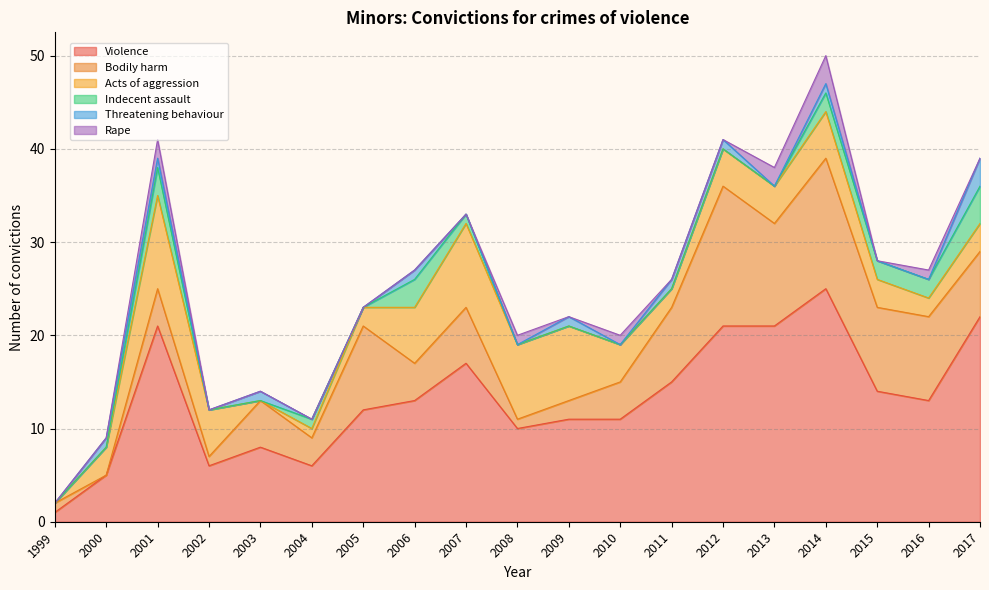

True or false: Indecent assault has more than 2 points higher than both neighbors.

True